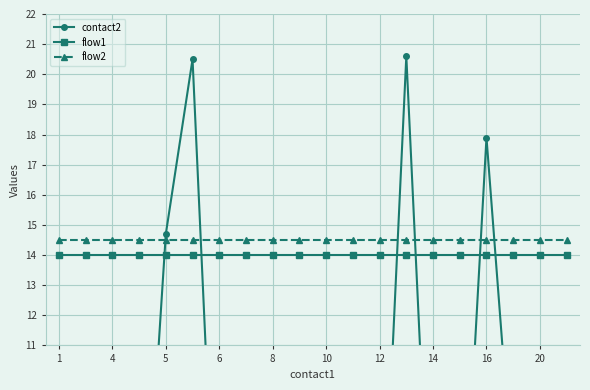

Which series has the largest range (max minus min)?

contact2